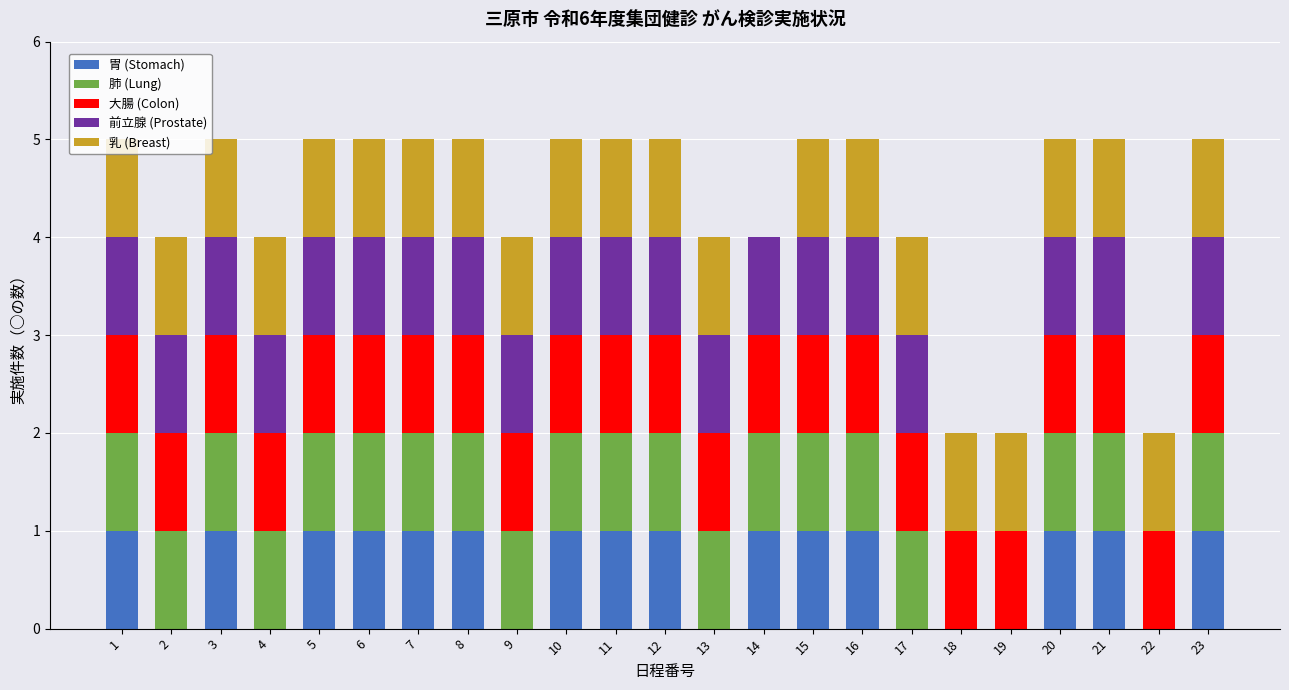

The value of 胃 (Stomach) at 15 is 0. True or false?

False